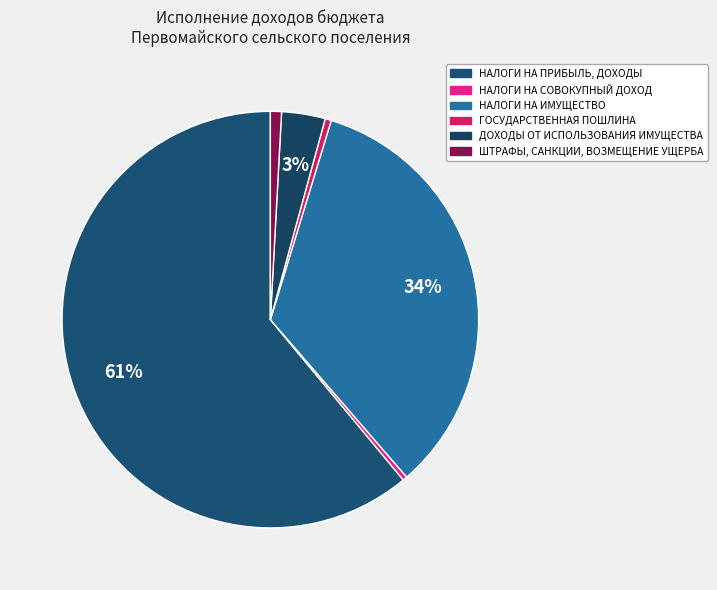

What percentage is the ДОХОДЫ ОТ ИСПОЛЬЗОВАНИЯ ИМУЩЕСТВА slice, to the nearest percent?

3%